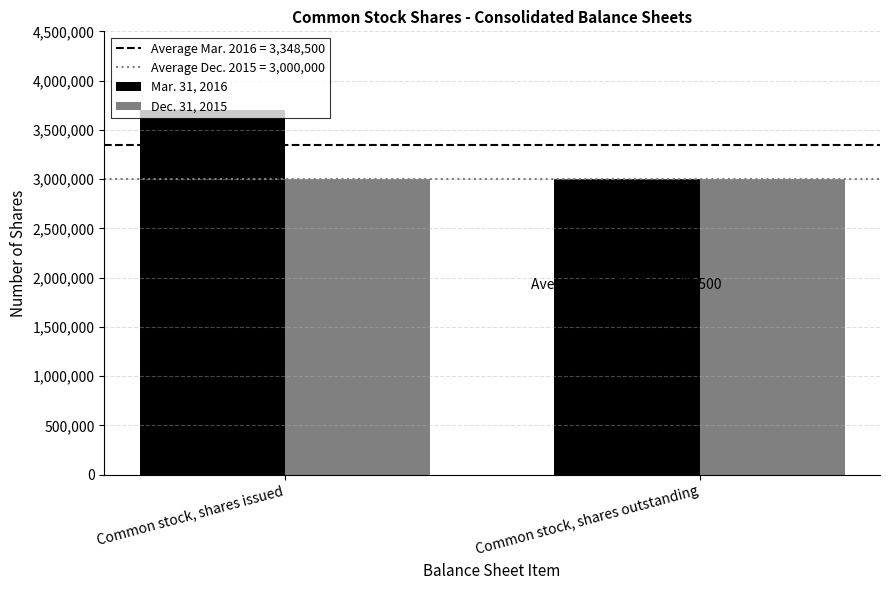

Which series has the widest spread of values?

Mar. 31, 2016